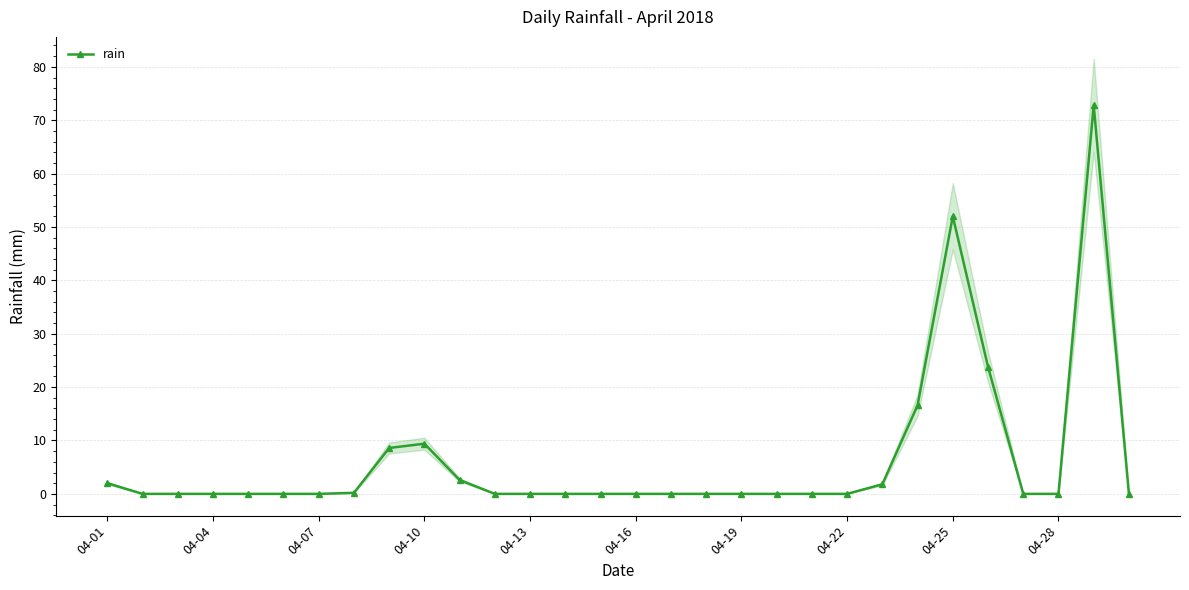

Reading left to right, list all the values displayed in this chart.

2.0	0.0	0.0	0.0	0.0	0.0	0.0	0.2	8.6	9.4	2.6	0.0	0.0	0.0	0.0	0.0	0.0	0.0	0.0	0.0	0.0	0.0	1.8	16.6	52.0	23.8	0.0	0.0	72.8	0.0